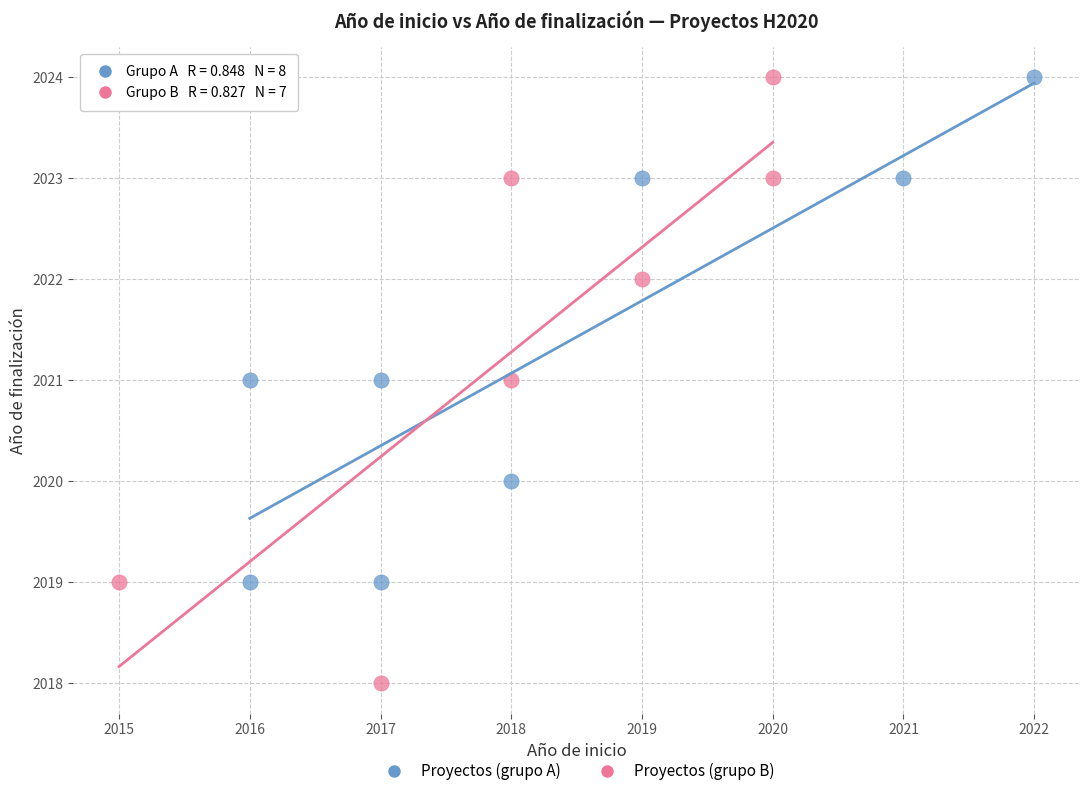

What are all the series names shown in the legend?

Proyectos (grupo A), Proyectos (grupo B)